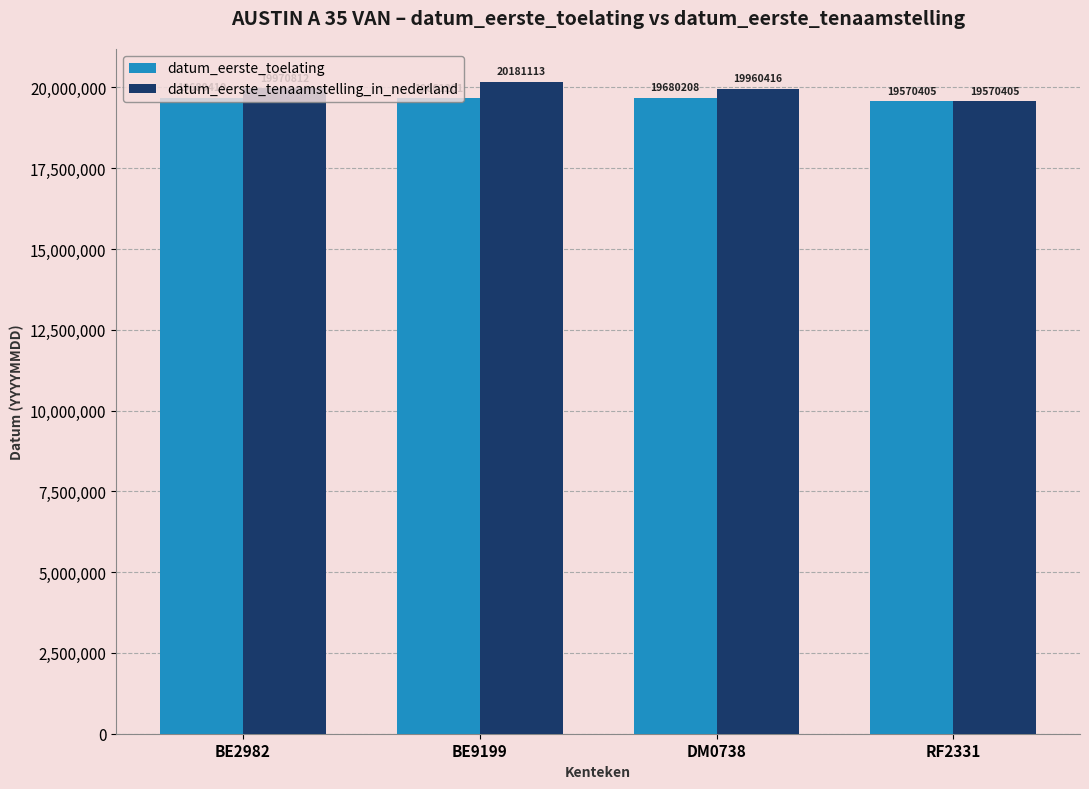

What is the smallest value displayed?

19570405